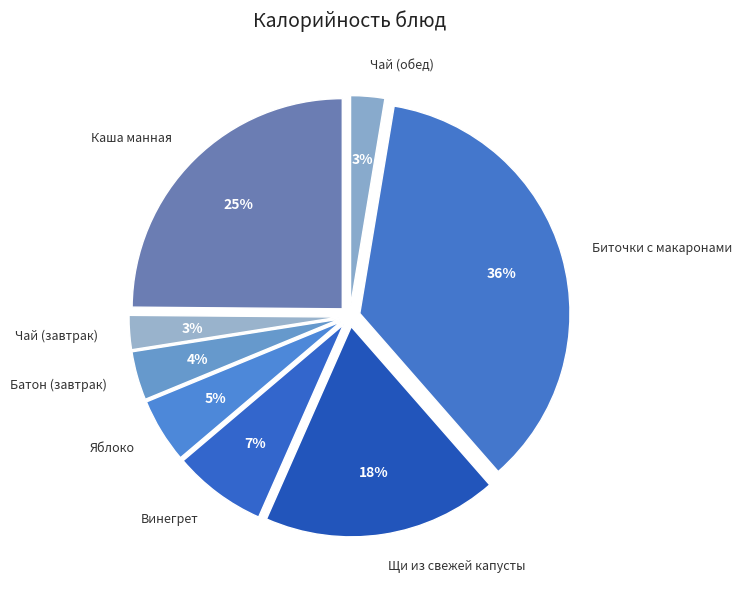

Between Щи из свежей капусты and Чай (завтрак), which is larger?

Щи из свежей капусты